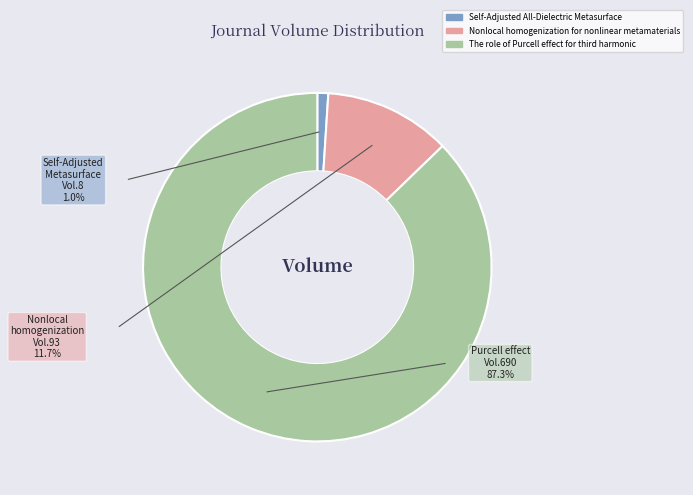

Approximately how many times larger is the value at Nonlocal homogenization for nonlinear metamaterials compared to Self-Adjusted All-Dielectric Metasurface?

11.6